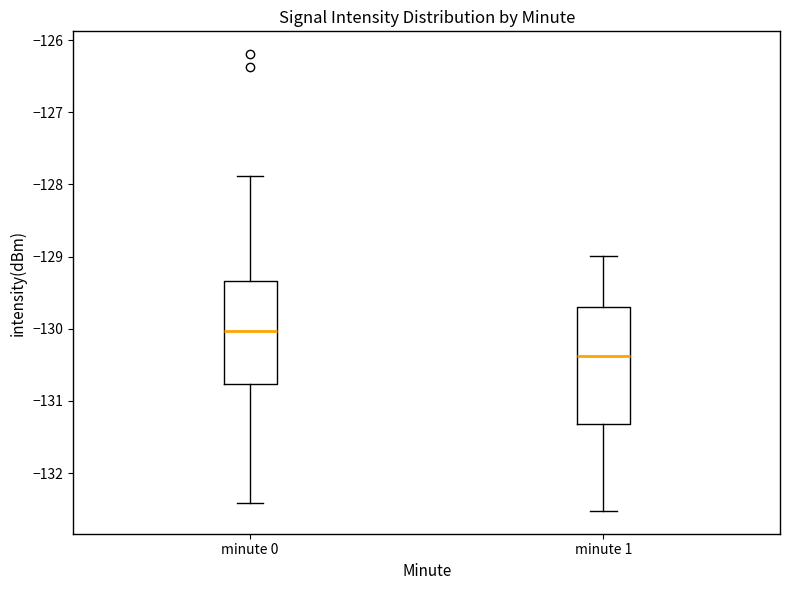

Where is the upper edge of the box for minute 1 on the y-axis? The values are not printed on the chart, so give them approximately, as read against the axis.

-129.7